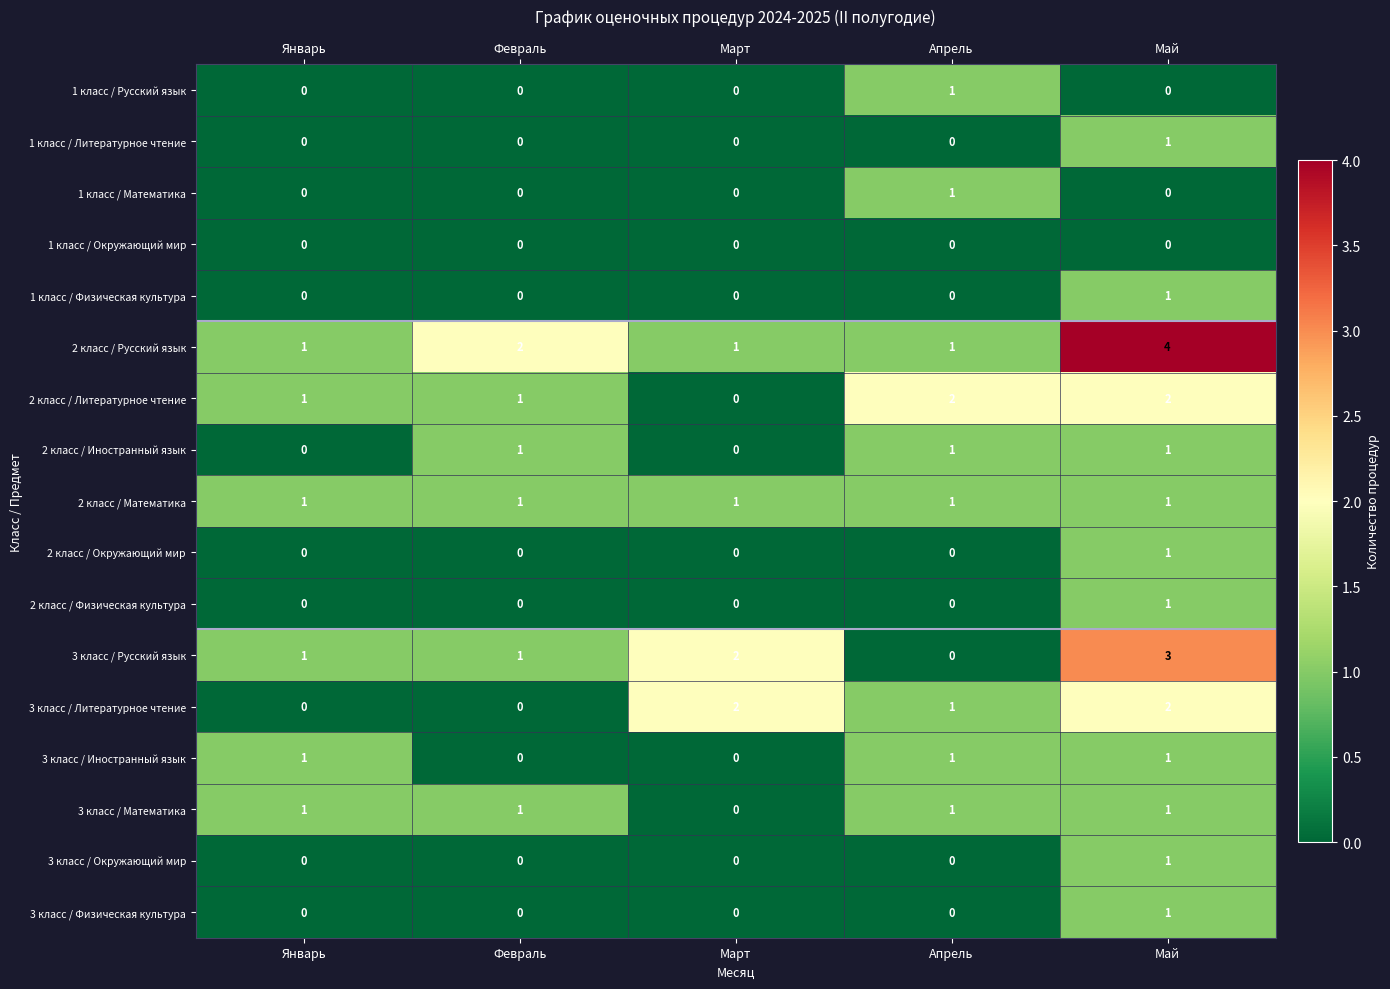

What is the maximum value shown in the chart?

4